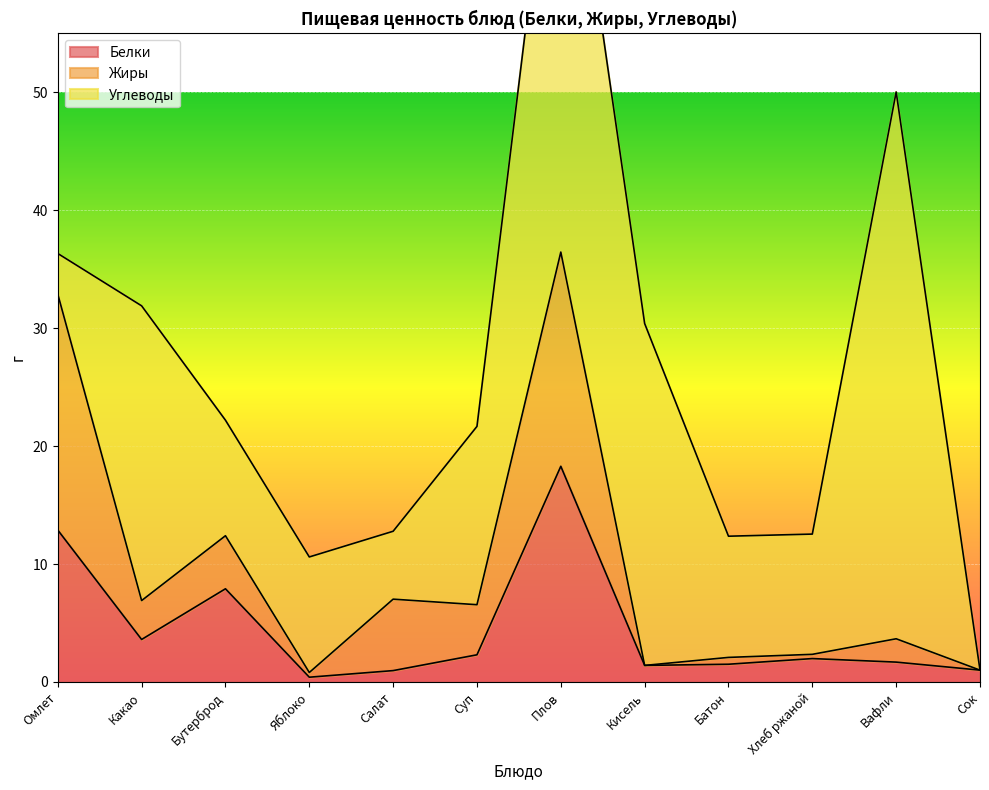

Which label corresponds to the largest value in the chart?

Плов